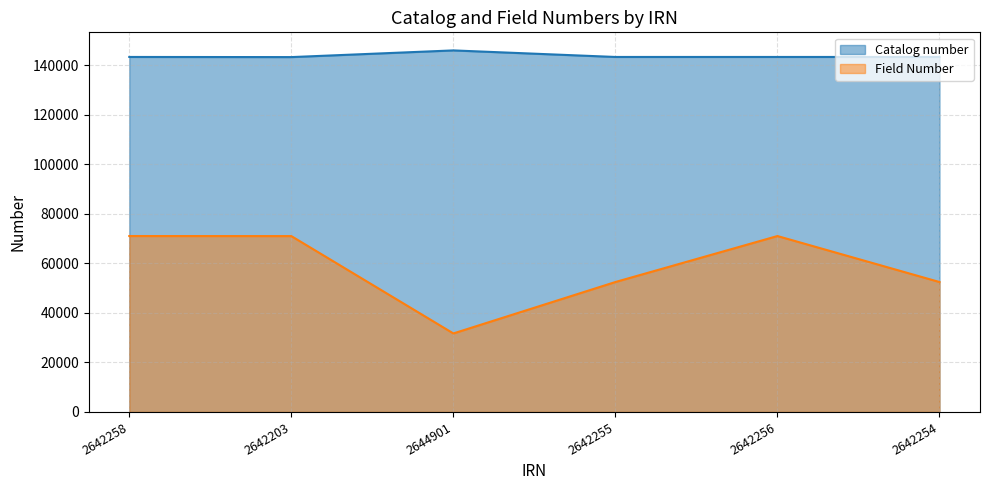

At how many categories does at least one series exceed 51323?

6